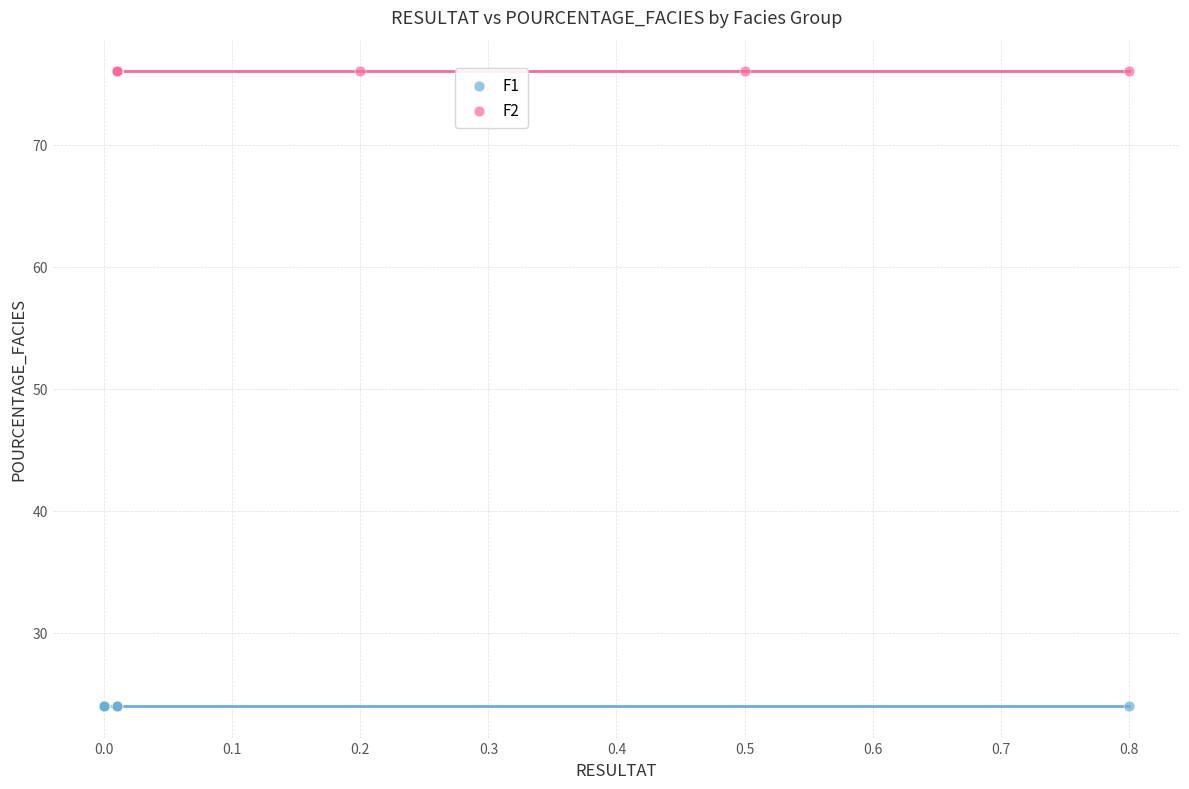

Which series reaches the minimum Y coordinate?

F1